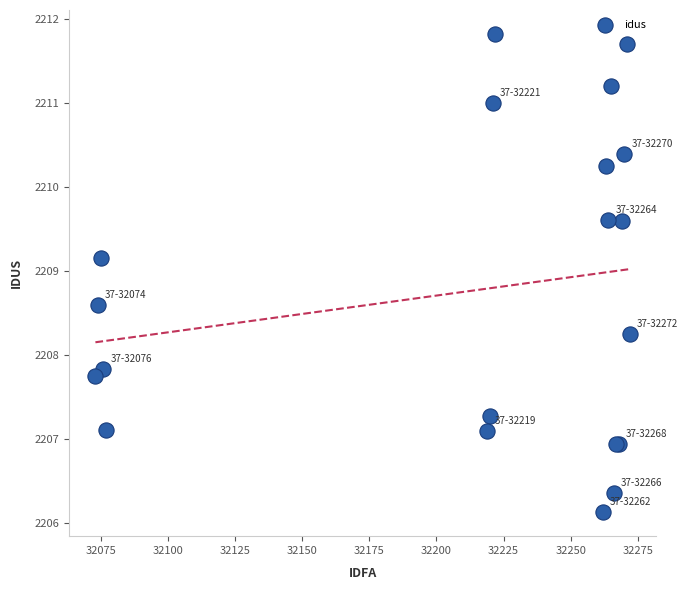

What Y value in the scatter plot is closest to 2208?

2207.8